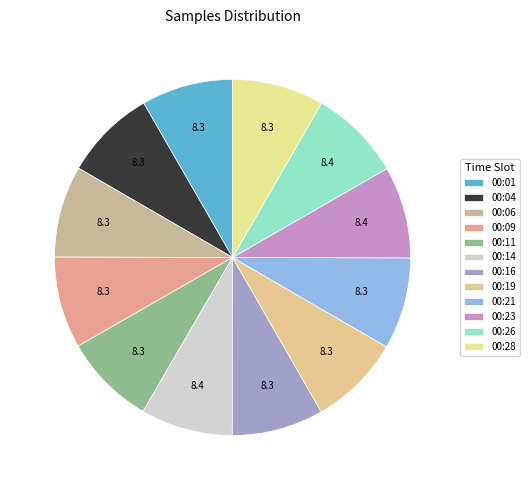

What is the total percentage of 00:19 and 00:01?

16.6%